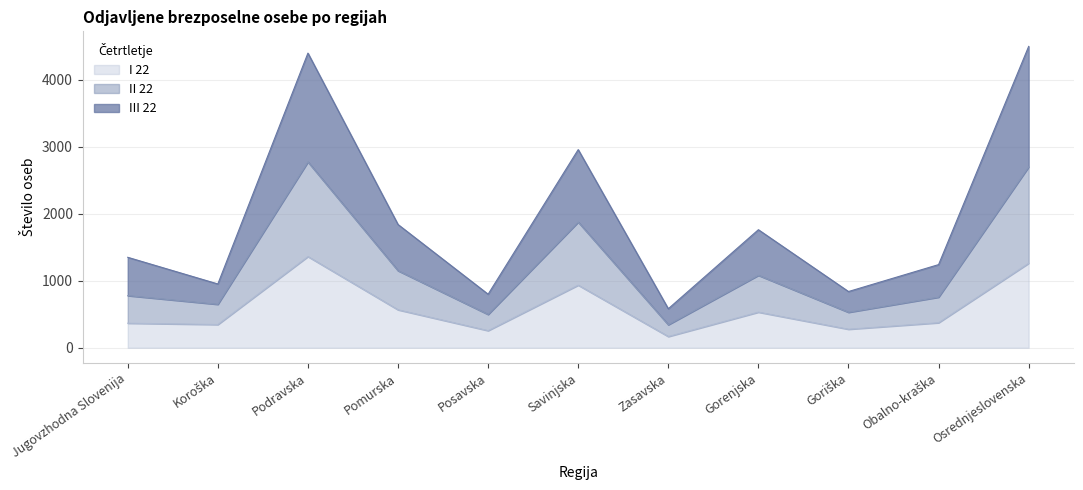

What is the label of the 8th point from the right?

Pomurska